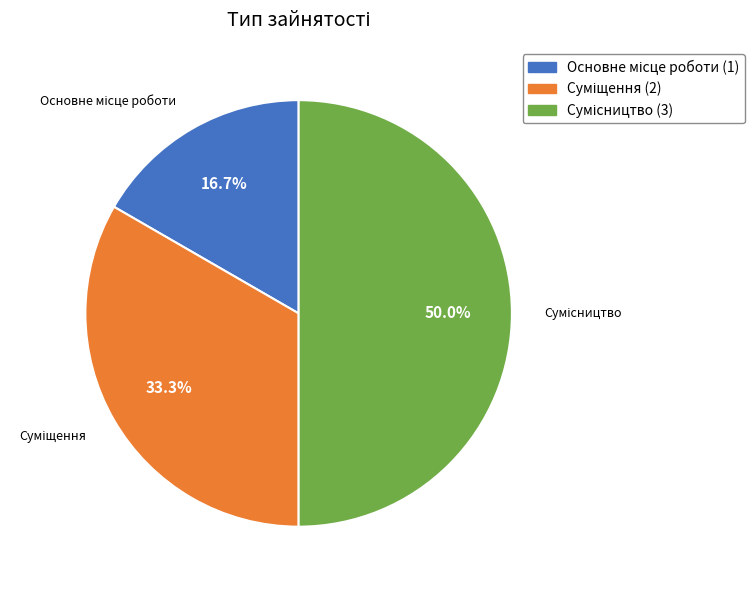

Is there a majority slice in this chart?

No